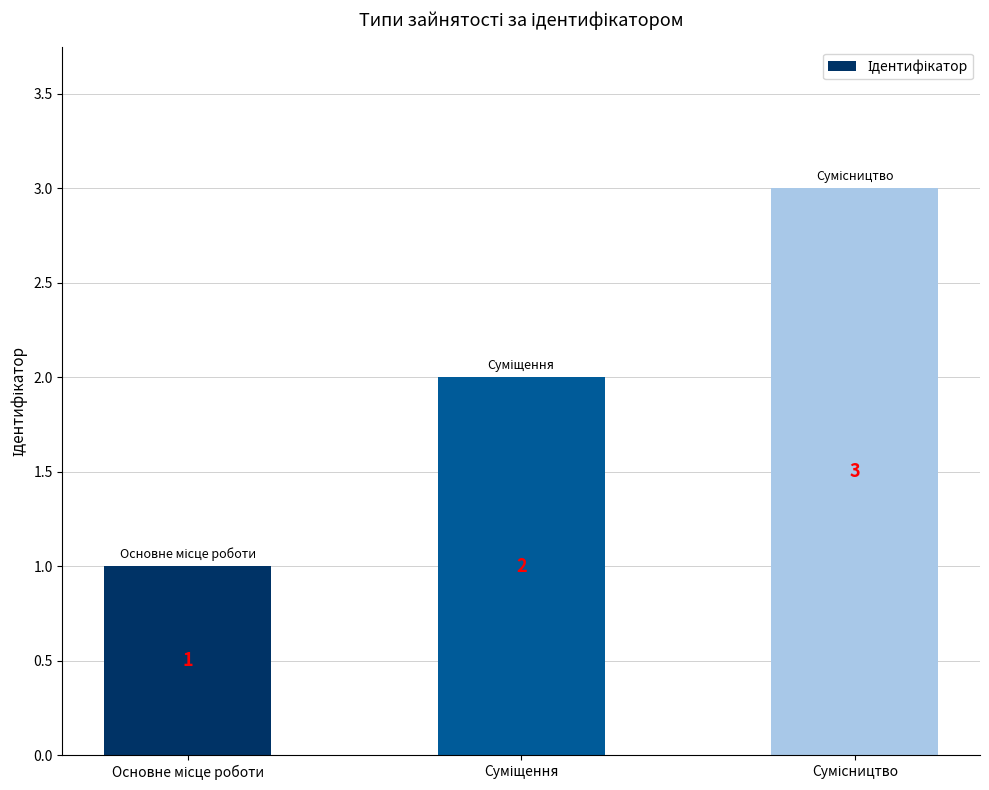

Reading left to right, transcribe all the data shown in this chart.

1	2	3